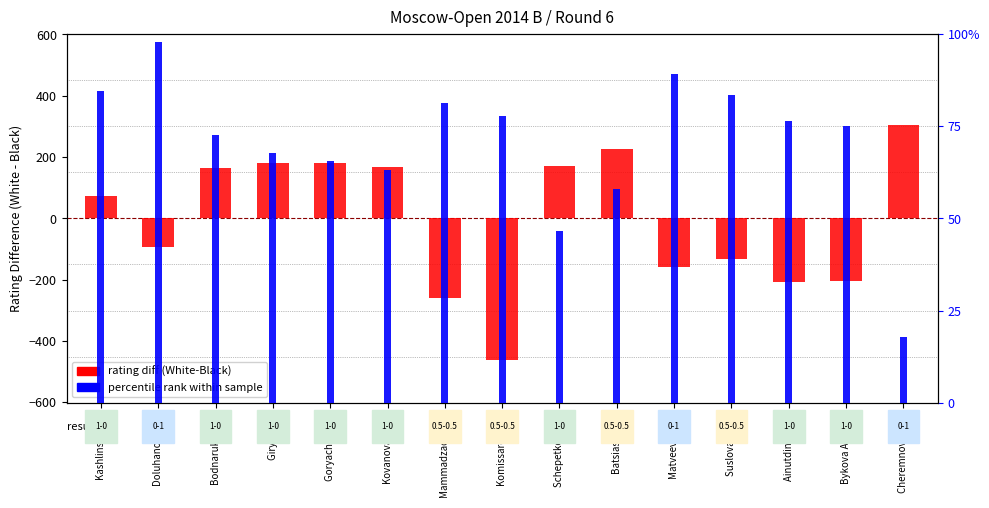

What is the label of the 3rd bar from the right?

Ainutdinova Ye